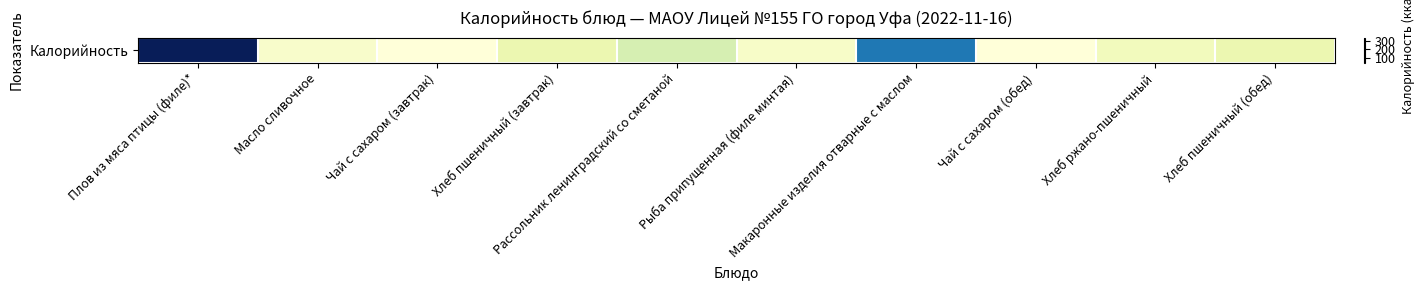

The value at Хлеб пшеничный (завтрак) is 78.0. True or false?

True